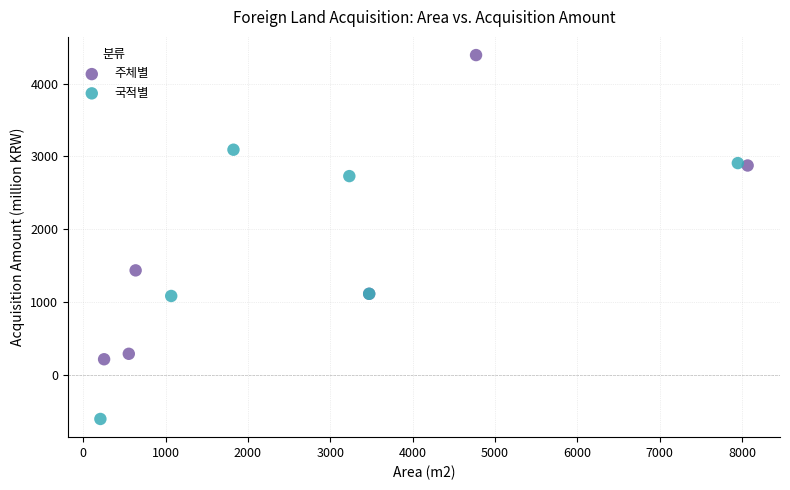

Which series has the widest spread of Y values?

주체별